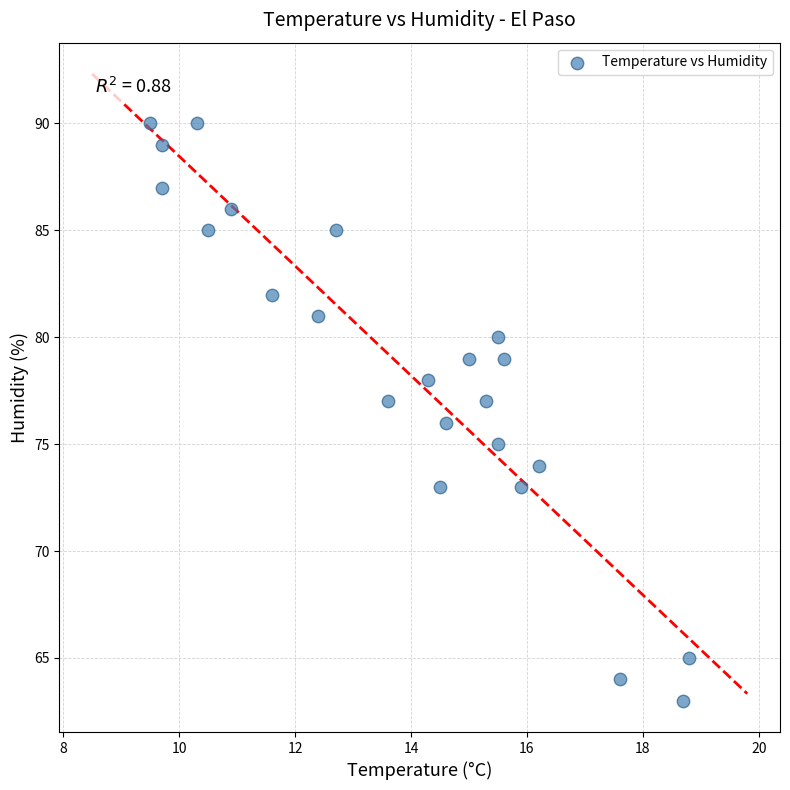

What is the range of Y values (max minus min)?

27